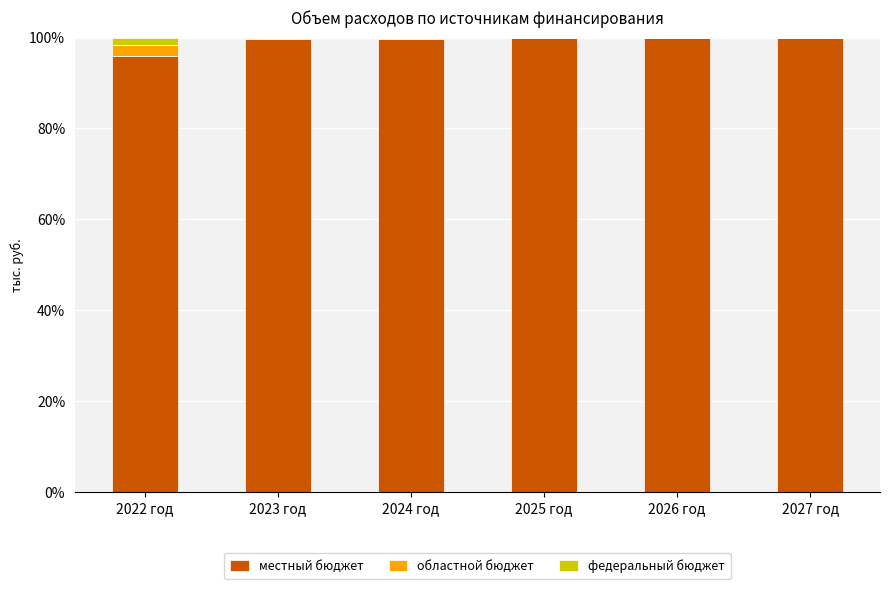

What is the highest value of the местный бюджет series?

100.0